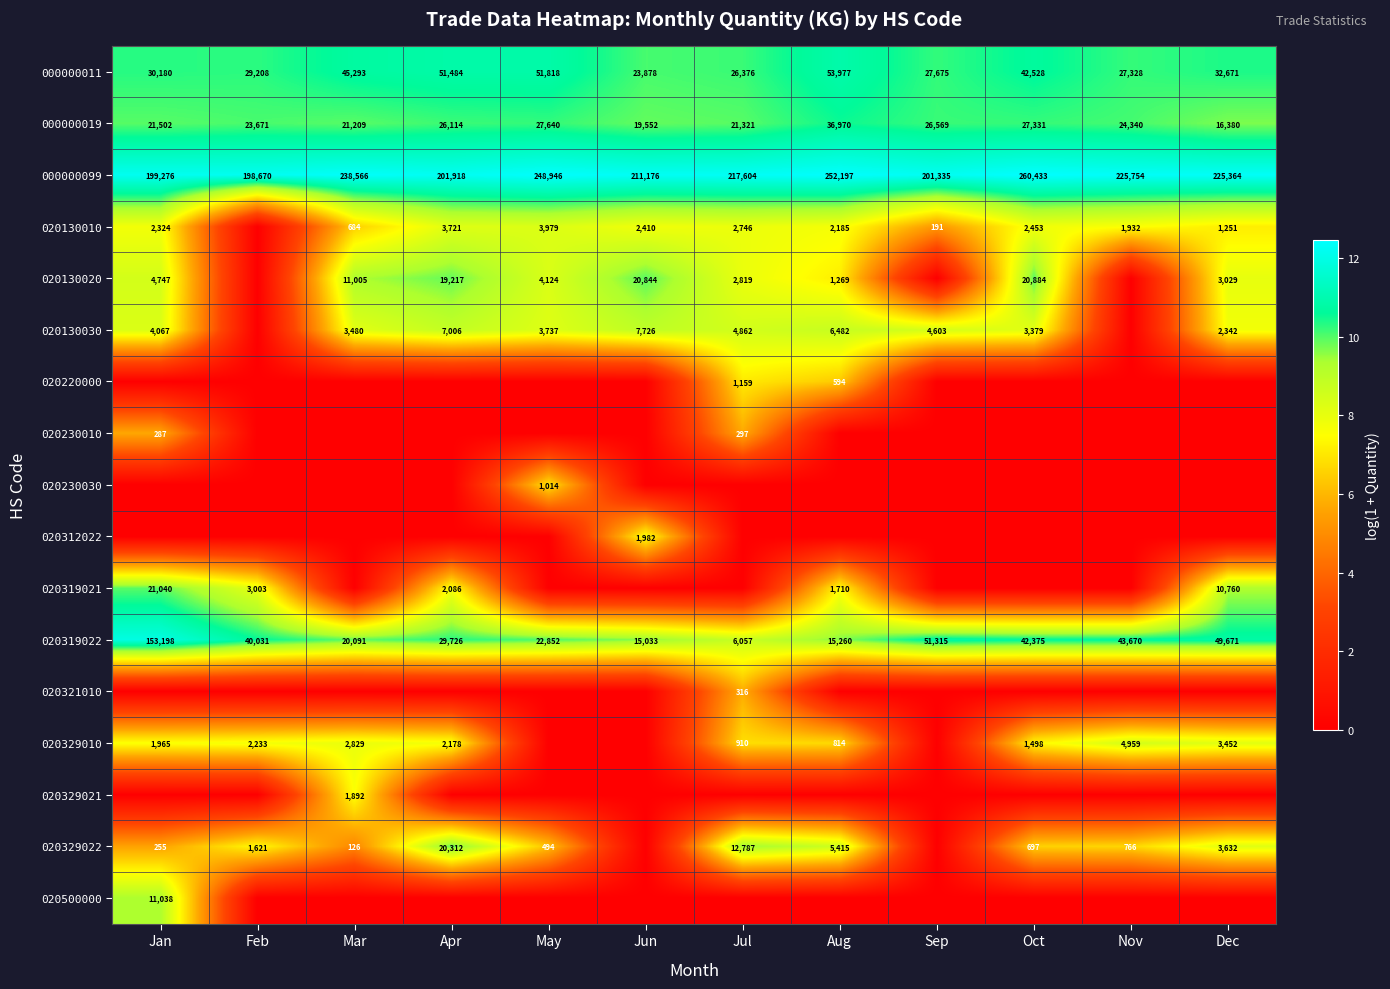

The 000000019 series shows 21209 at Mar. True or false?

True